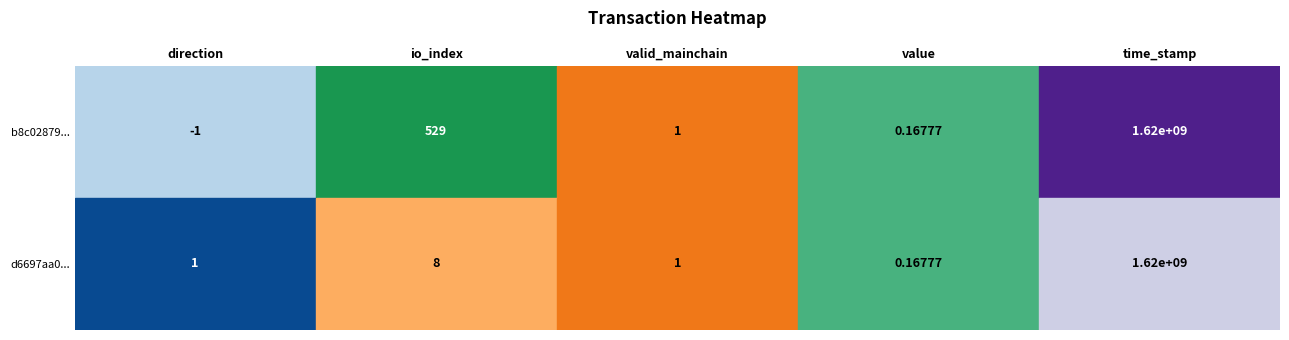

What is the difference between the second highest and second lowest values in the d6697aa0062869443c434cac20ed3d253fe1e20 series?

7.0